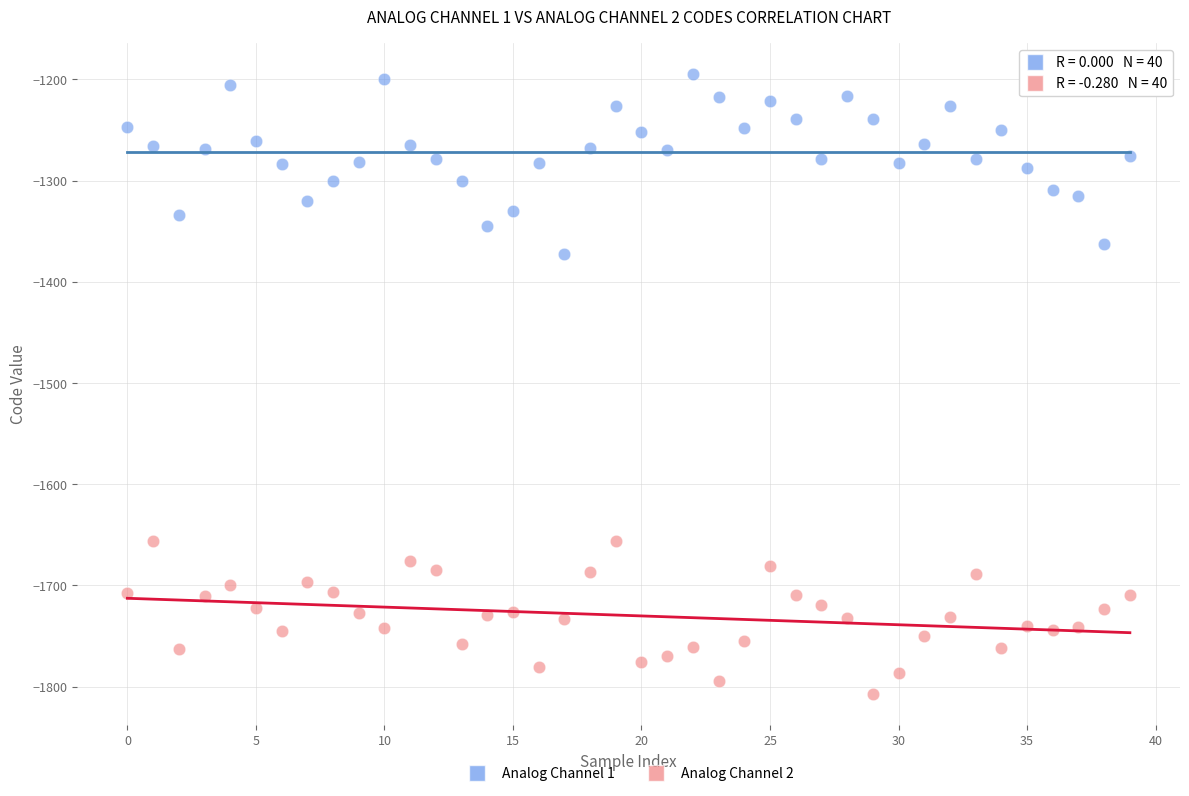

Which series has the widest spread of Y values?

Analog Channel 1